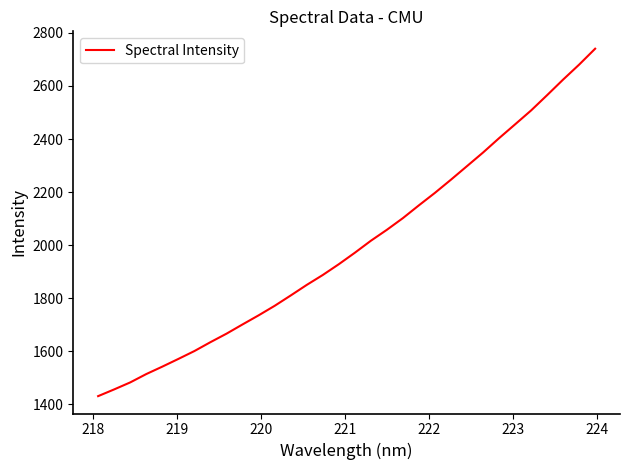

What is the smallest value displayed?

1431.5